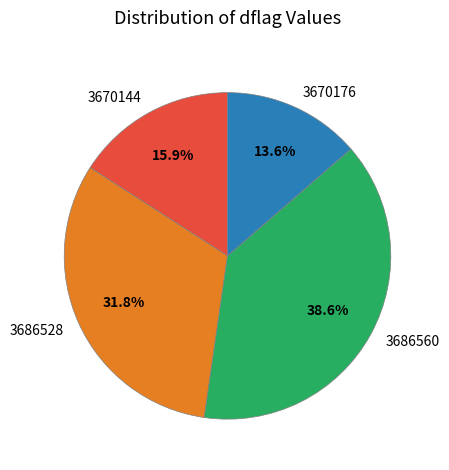

How many segments does this pie chart have?

4